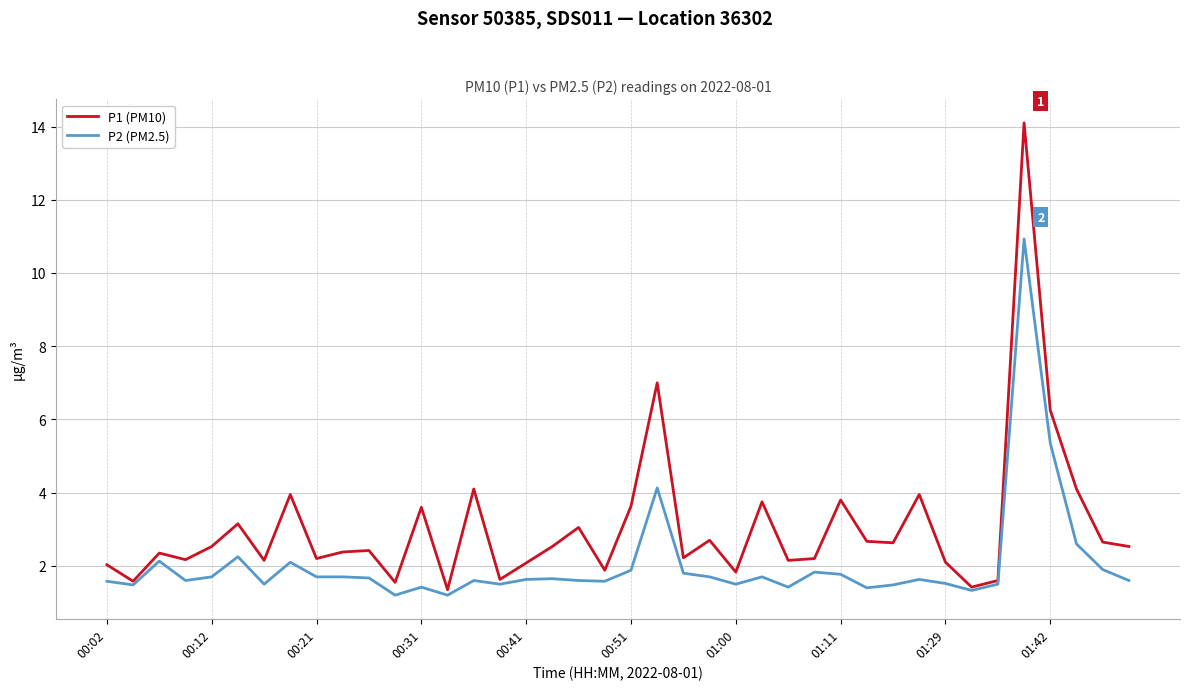

Which series has the largest range (max minus min)?

P1 (PM10)